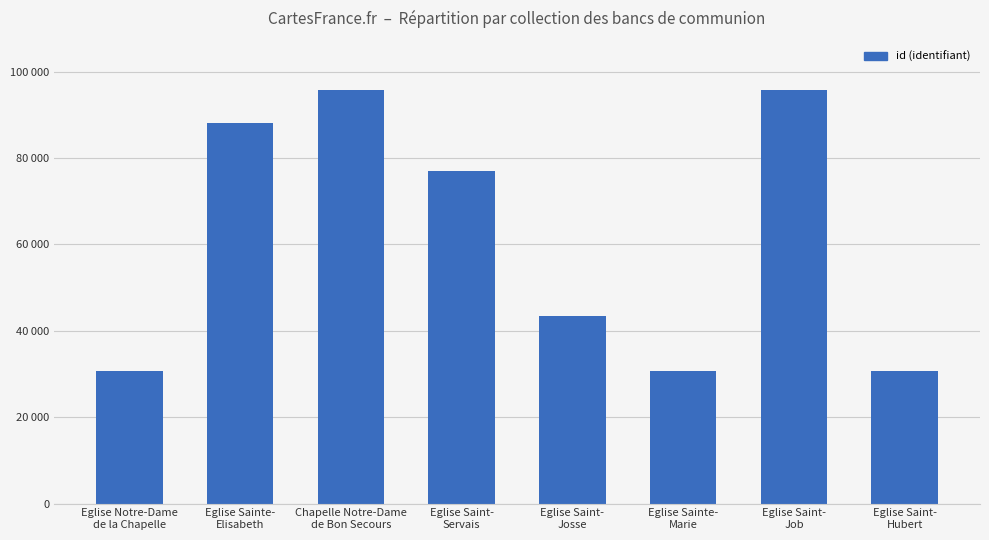

Does the chart contain any negative values?

No